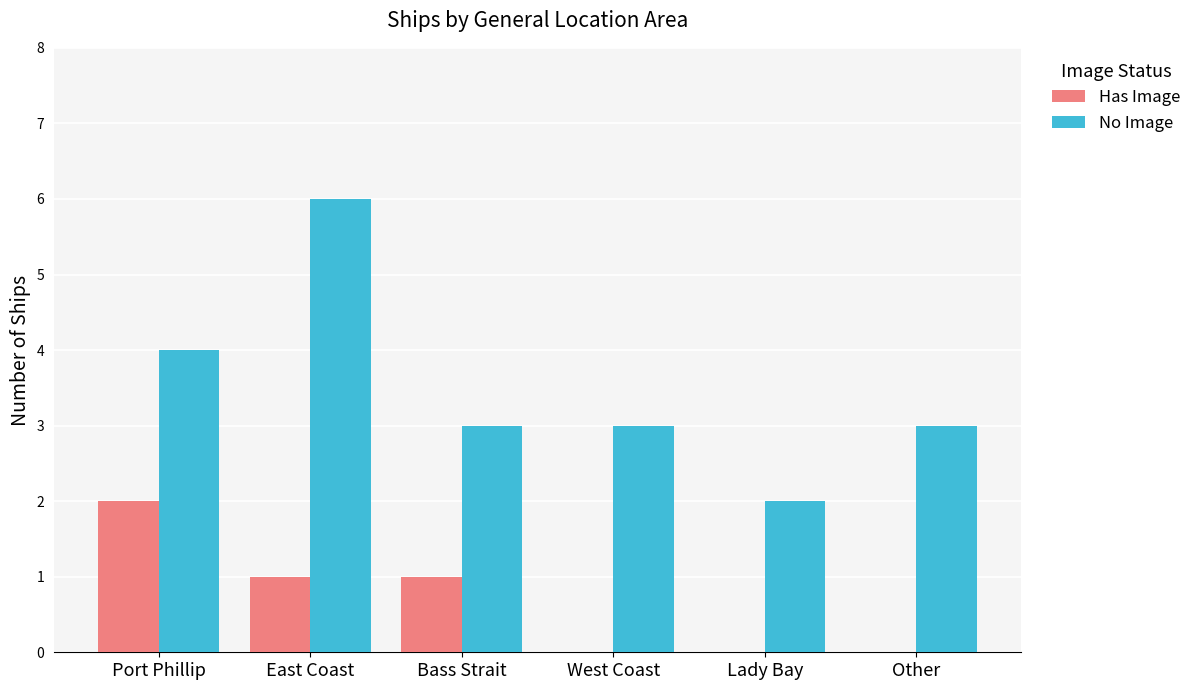

How many groups of bars are there?

6